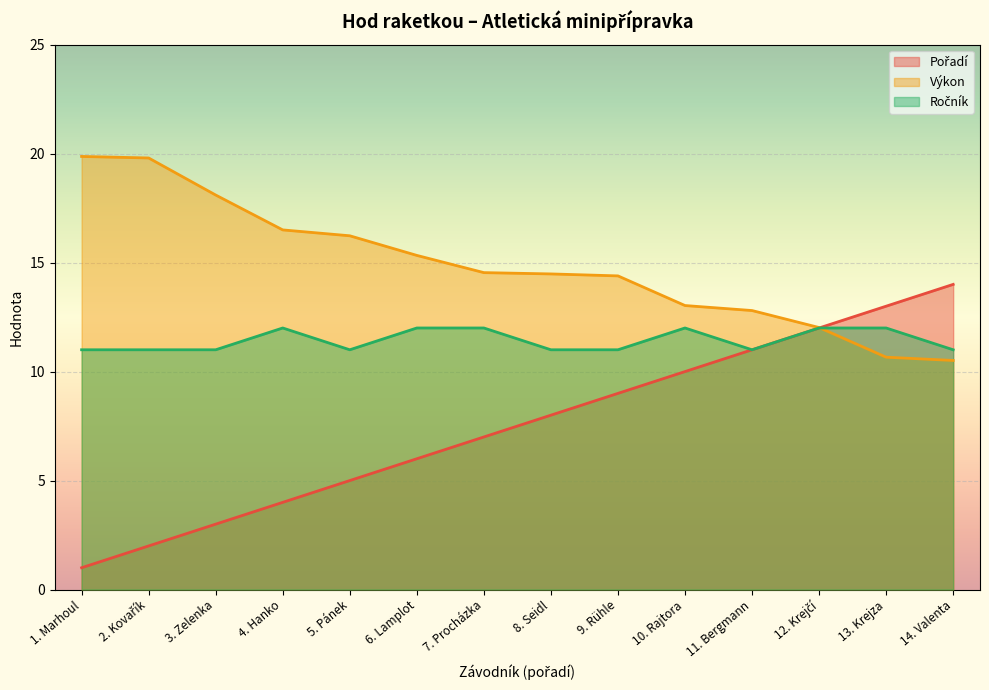

What are all the series names shown in the legend?

Pořadí, Výkon, Ročník